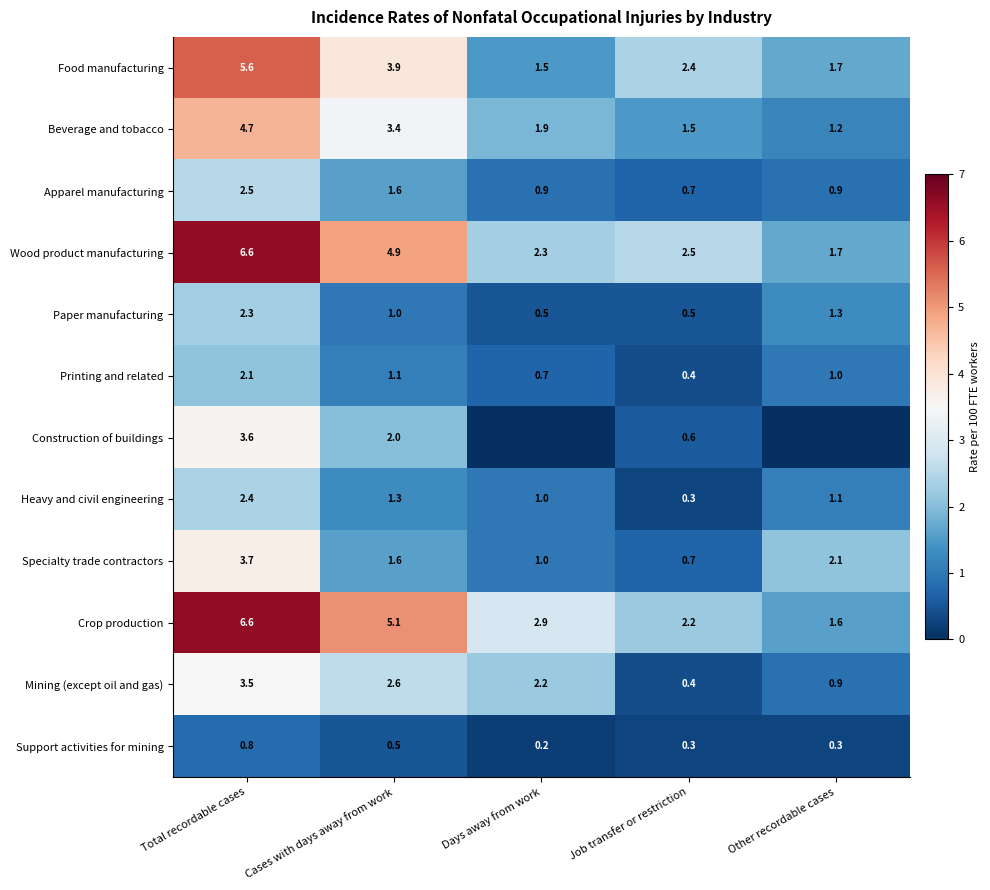

What is the total value across all series at Days away from work?

15.1